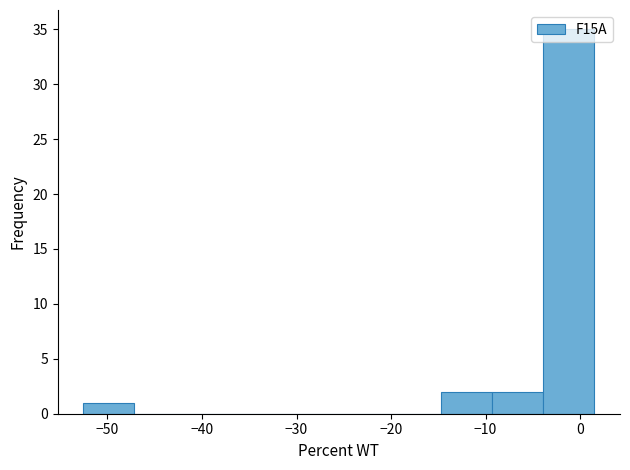

Reading left to right, list every bar in this chart as the range it spans on the x-axis followed by its height. Neither the bar edges nor the heights are printed on the chart, so give them approximately, as read against the axes.

-53 to -47: 1
-47 to -42: 0
-42 to -36: 0
-36 to -31: 0
-31 to -26: 0
-26 to -20: 0
-20 to -15: 0
-15 to -9: 2
-9 to -4: 2
-4 to 2: 35